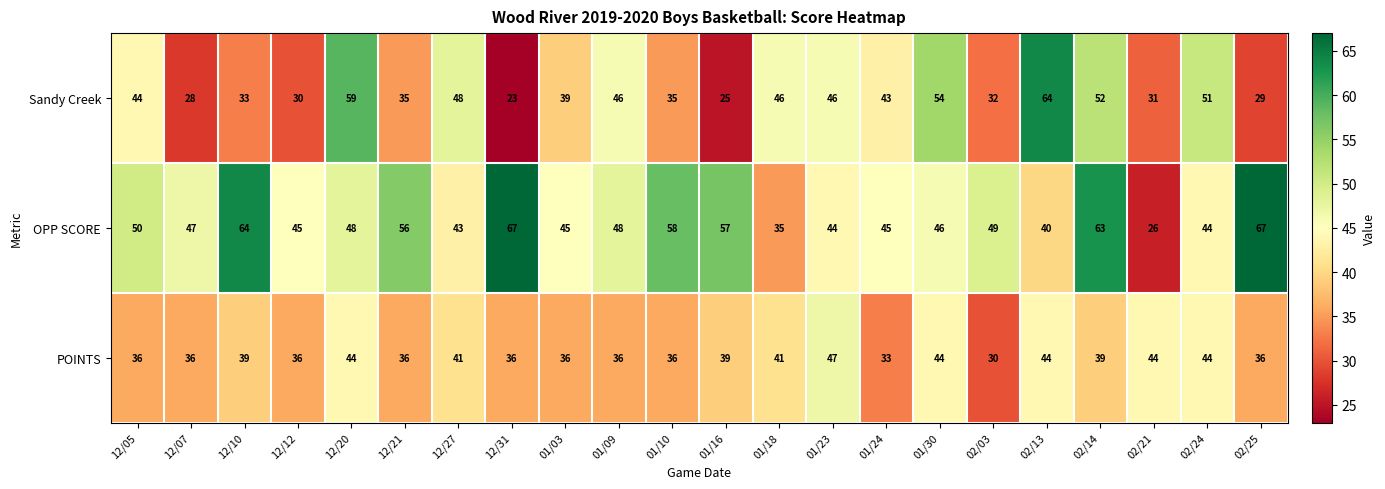

What is the difference between the second highest and minimum values in the POINTS series?

14